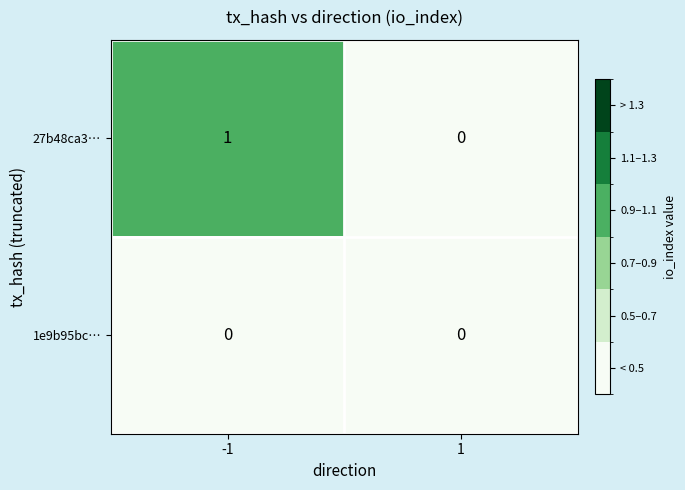

Rank the series by their maximum value, from lowest to highest.

1e9b95bc…, 27b48ca3…